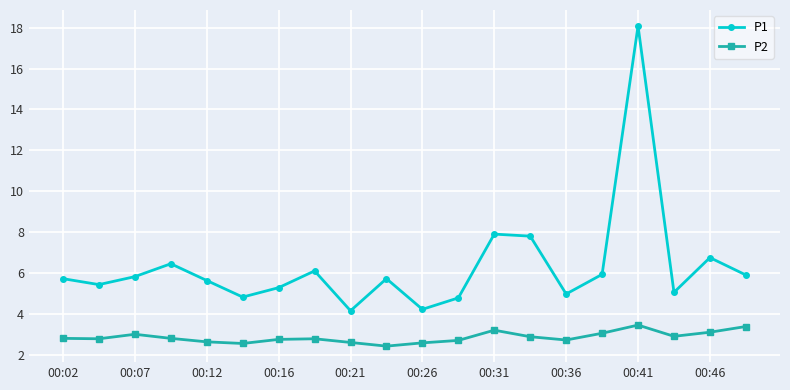

True or false: P2 and P1 cross at least once.

False